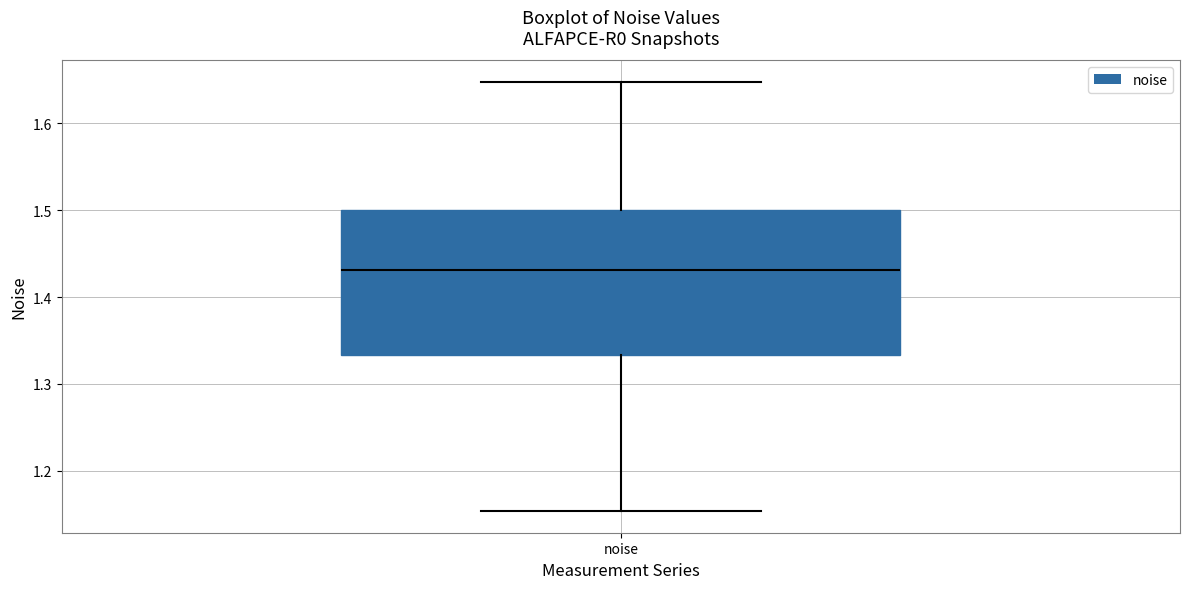

Where does the lower whisker of the box for noise end on the y-axis? The values are not printed on the chart, so give them approximately, as read against the axis.

1.15